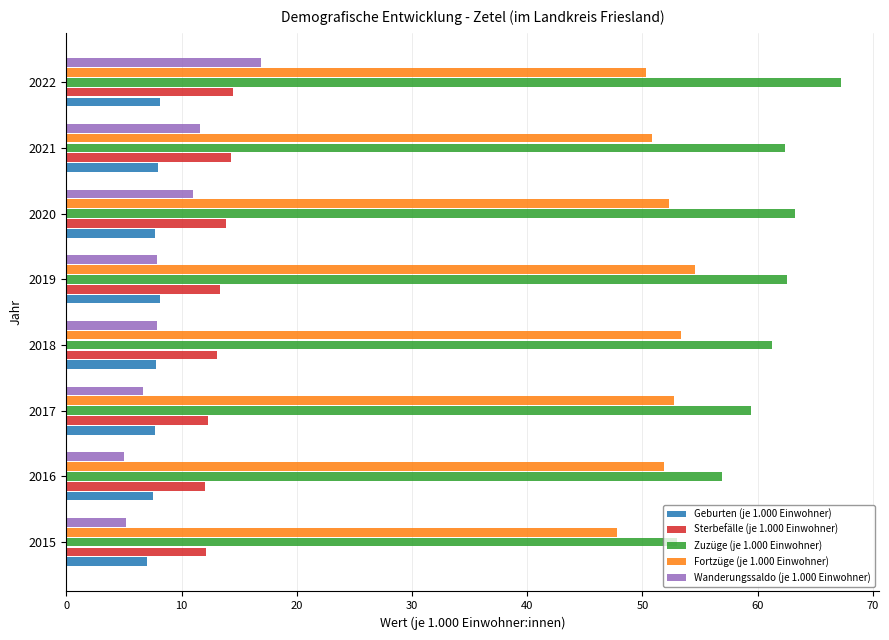

What is the difference between the highest and lowest values at 2017?

52.7